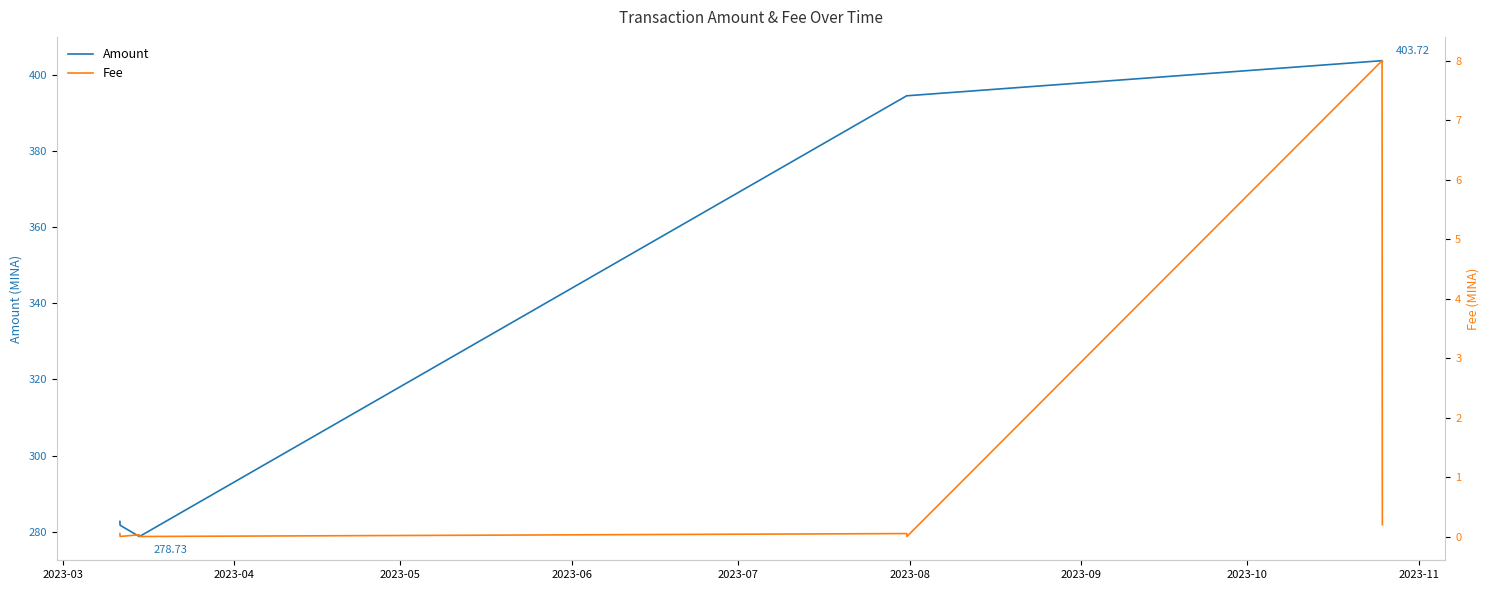

What is the average value of the Amount series?

339.8